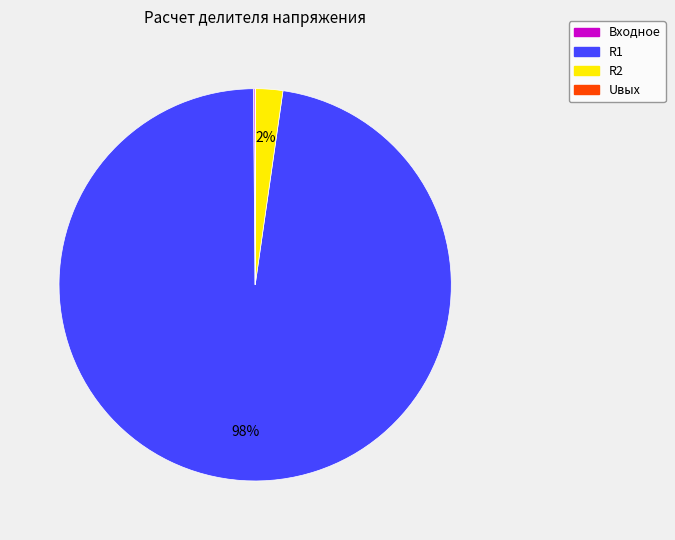

To the nearest percent, what is the average slice percentage?

25%